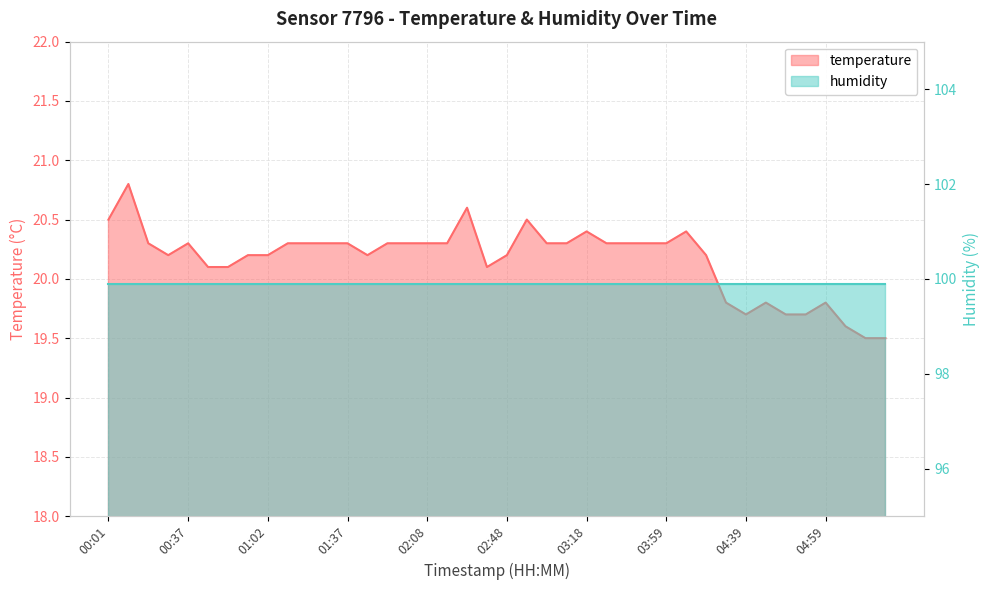

Is it true that the value at 02:53 is 20.5?

True